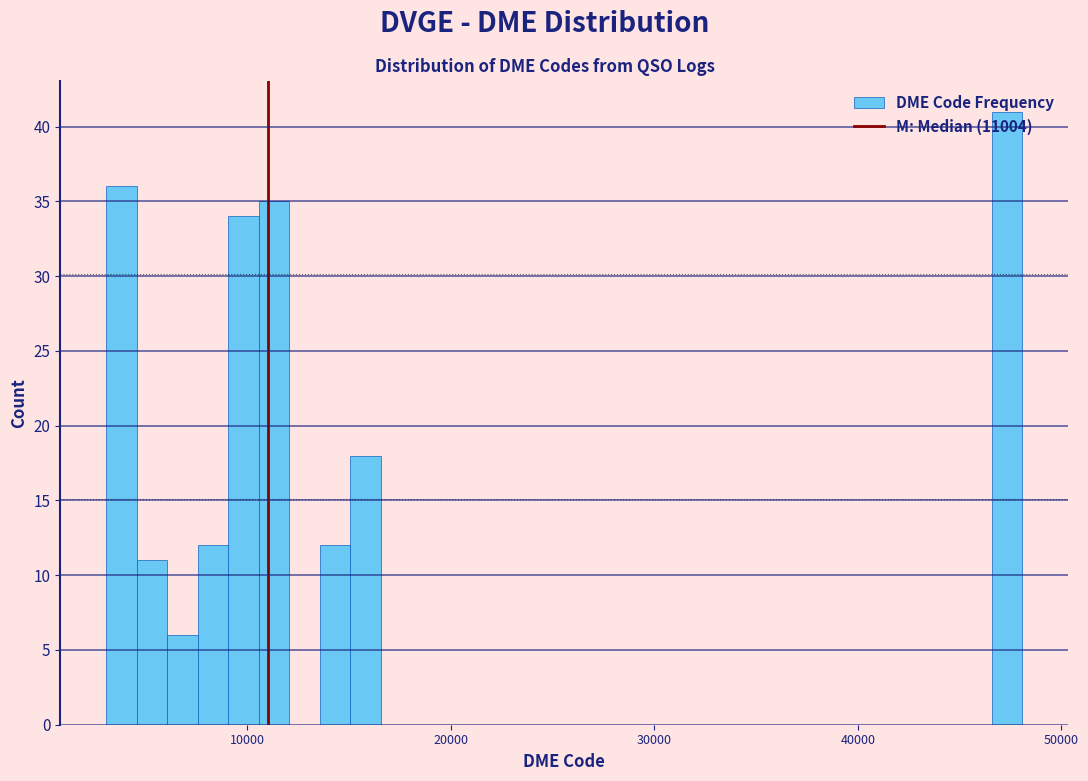

Around what value on the x-axis is the tallest bar? Give the approximate position of its centre, as read against the axis.

47000